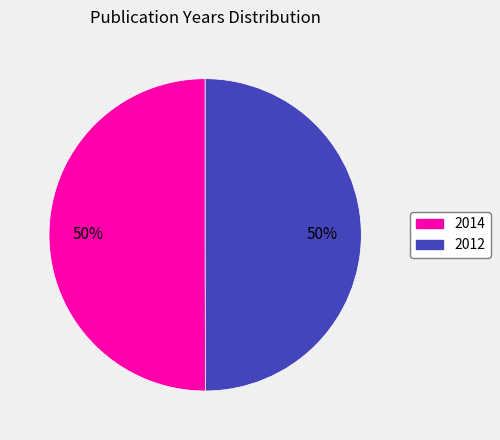

To the nearest percent, what is the combined percentage of 2012 and 2014?

100%